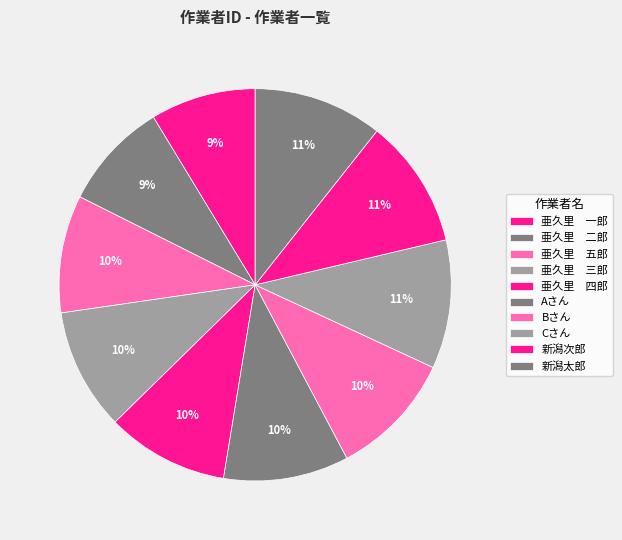

What percentage is the 新潟次郎 slice, to the nearest percent?

11%